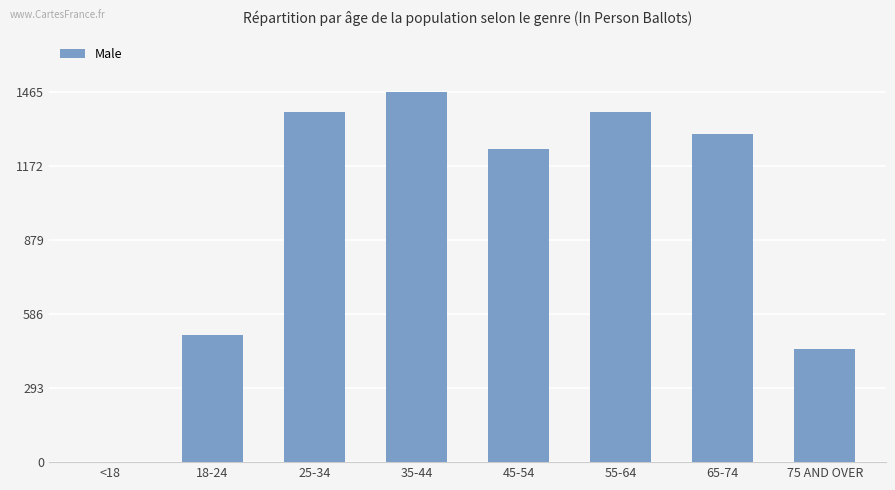

Which has a higher value, 35-44 or 25-34?

35-44